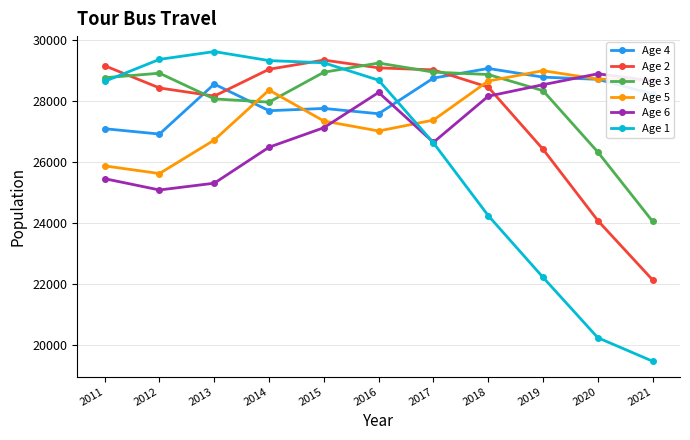

Is the value of Age 3 at 2014 greater than the value of Age 5 at 2020?

No